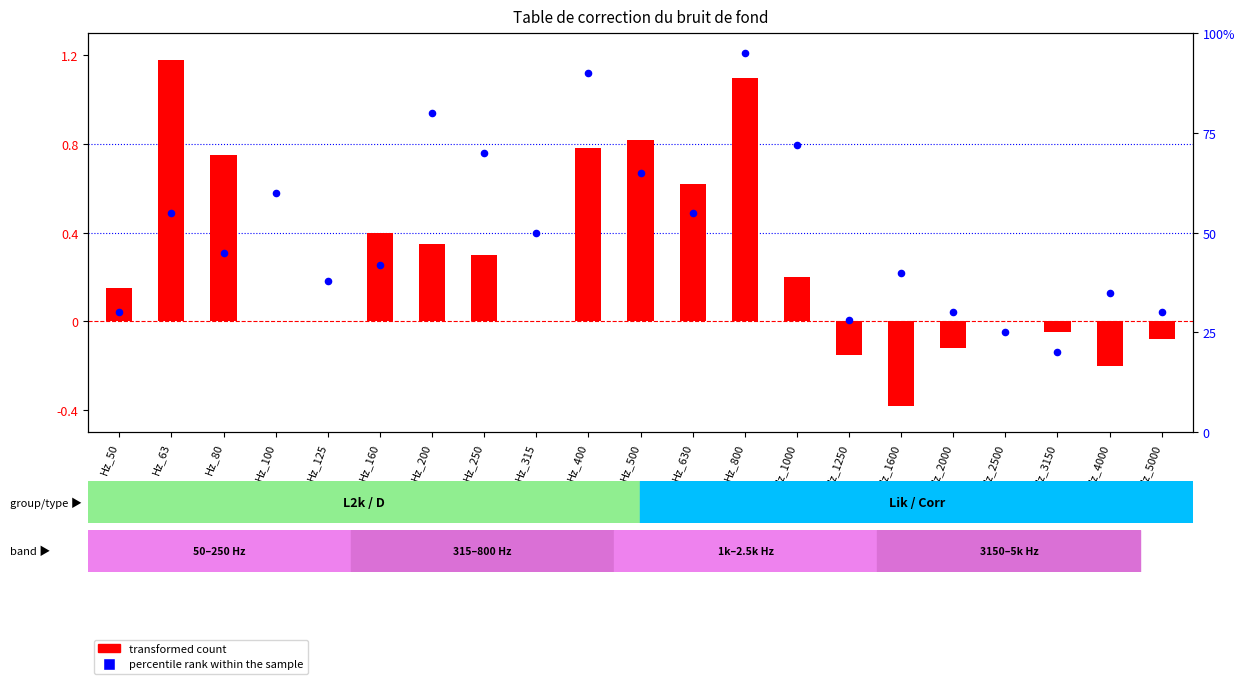

At how many categories does at least one series exceed 59?

7